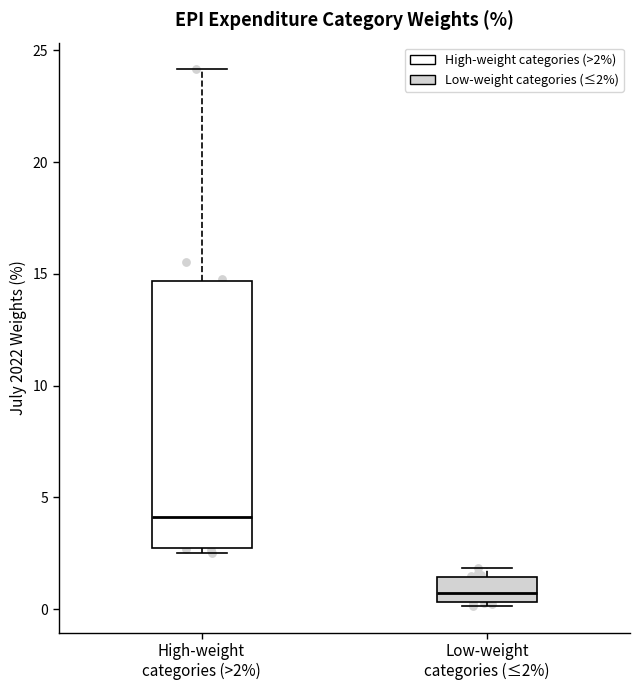

Where is the upper edge of the box for Low-weight categories (≤2%) on the y-axis? The values are not printed on the chart, so give them approximately, as read against the axis.

1.5